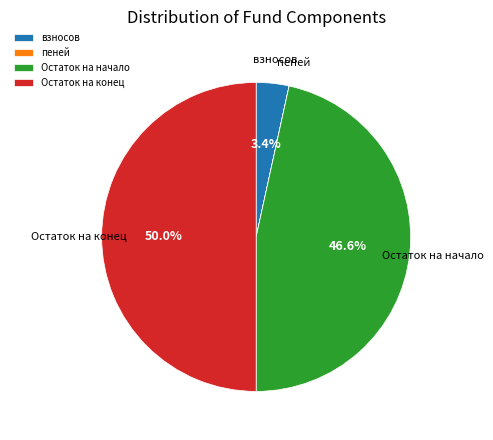

What is the majority slice?

Остаток на конец